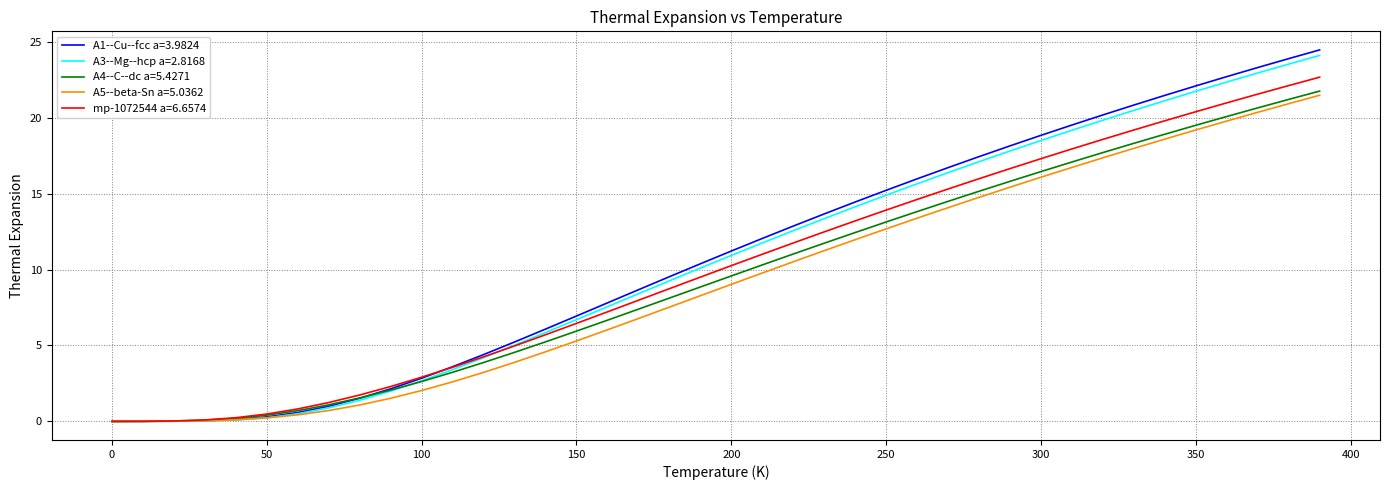

What is the maximum value for A4--C--dc a=5.4271?

21.8